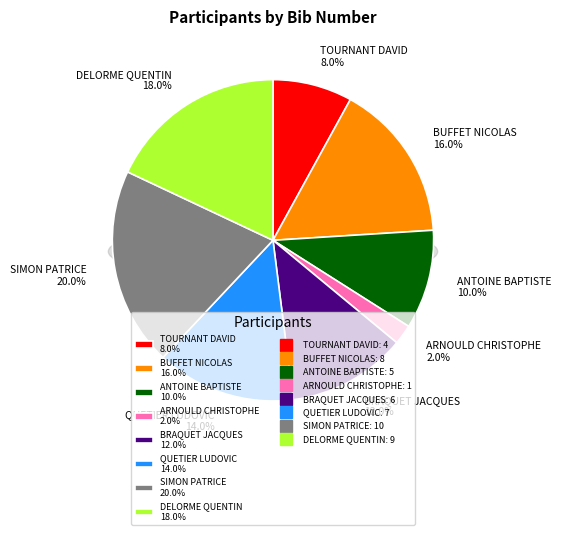

What is the change in value from BRAQUET JACQUES to DELORME QUENTIN?

+3